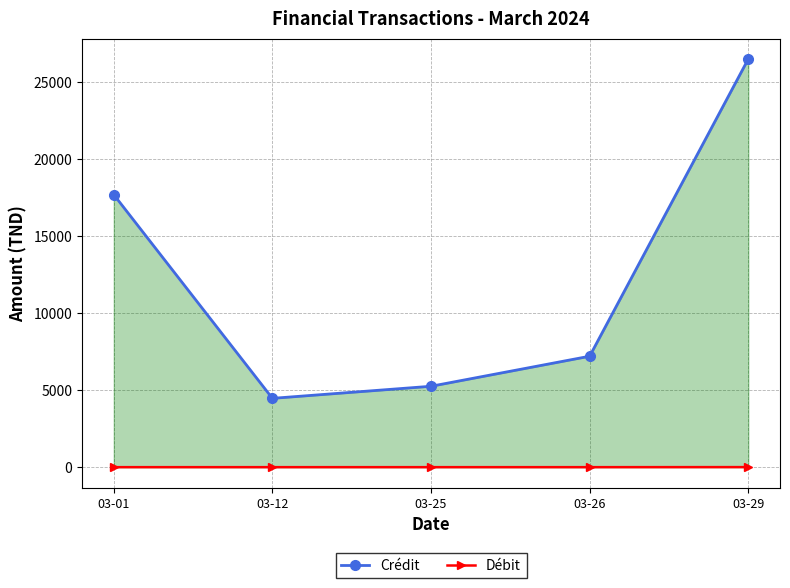

Reading left to right, what are all the values shown in this chart?

Crédit: 03-01=17697.5	03-12=4475.0	03-25=5260.0	03-26=7210.0	03-29=26506.0
Débit: 03-01=7.7	03-12=7.7	03-25=7.7	03-26=7.7	03-29=11.3